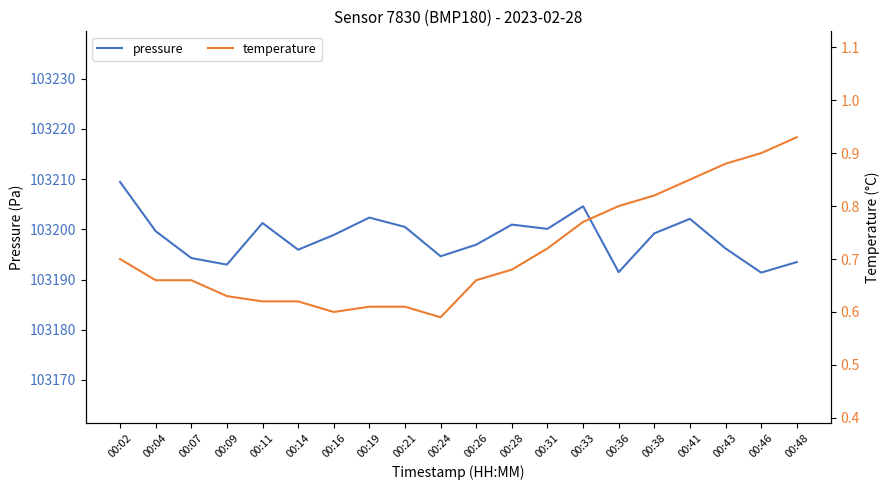

Which series has the largest range (max minus min)?

pressure